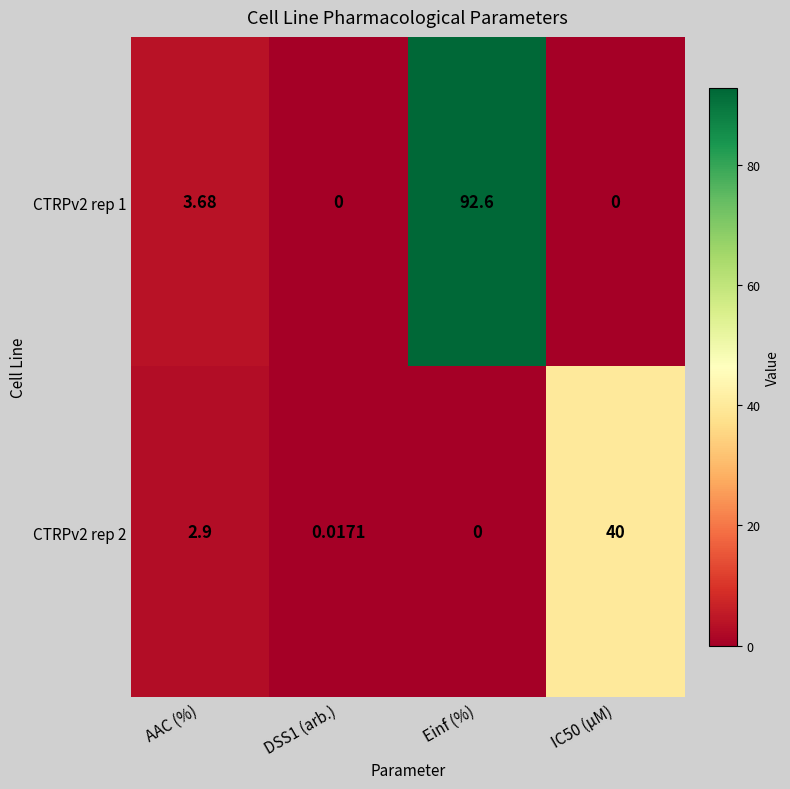

Which series changed the most between AAC (%) and Einf (%)?

CTRPv2 rep 1